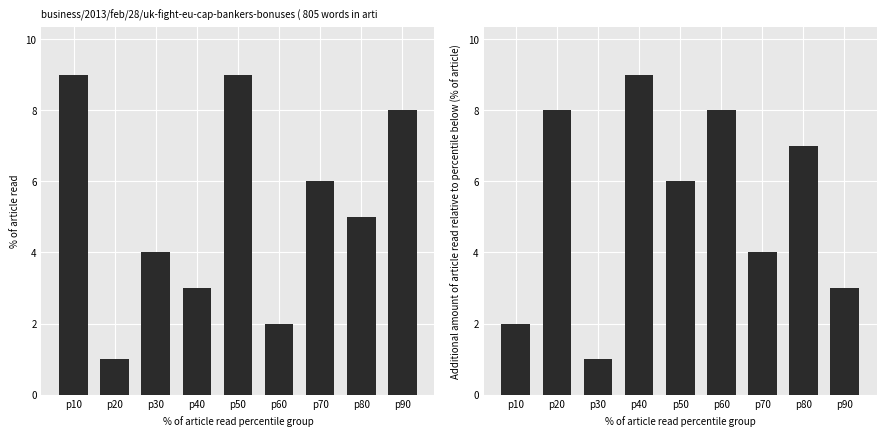

Reading right to left, extract all data points from this chart.

col_5: p90=8	p80=5	p70=6	p60=2	p50=9	p40=3	p30=4	p20=1	p10=9
col_7: p90=3	p80=7	p70=4	p60=8	p50=6	p40=9	p30=1	p20=8	p10=2